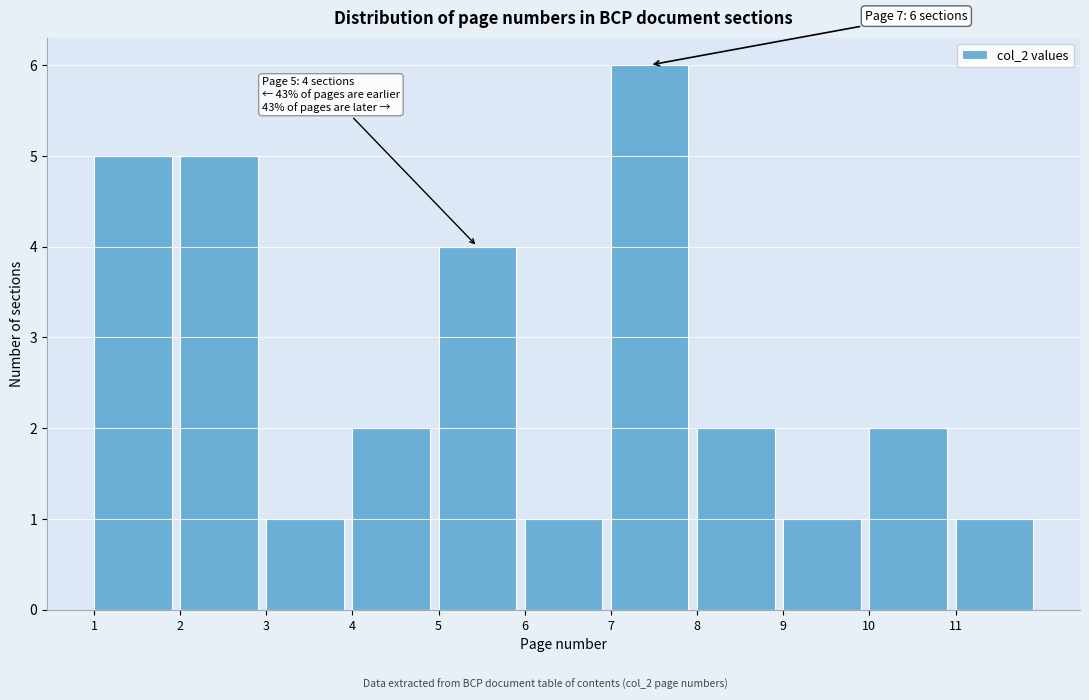

Which range on the x-axis has the tallest bar?

7 to 8